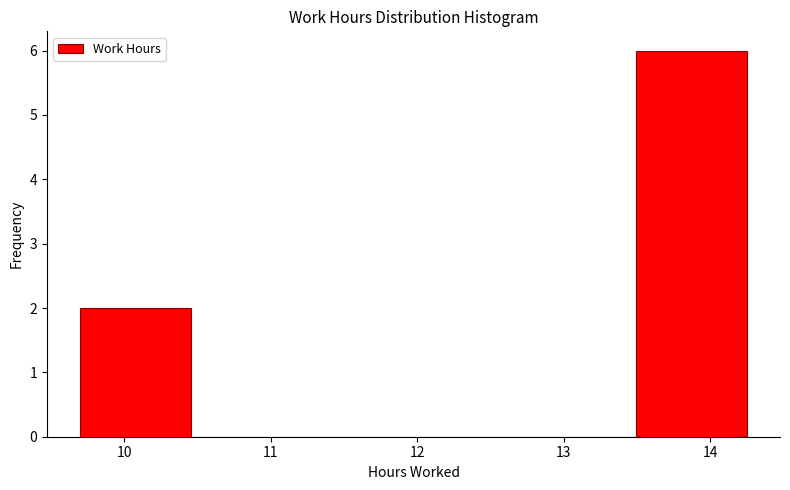

Over which range of the x-axis is the bar tallest?

13.5 to 14.3